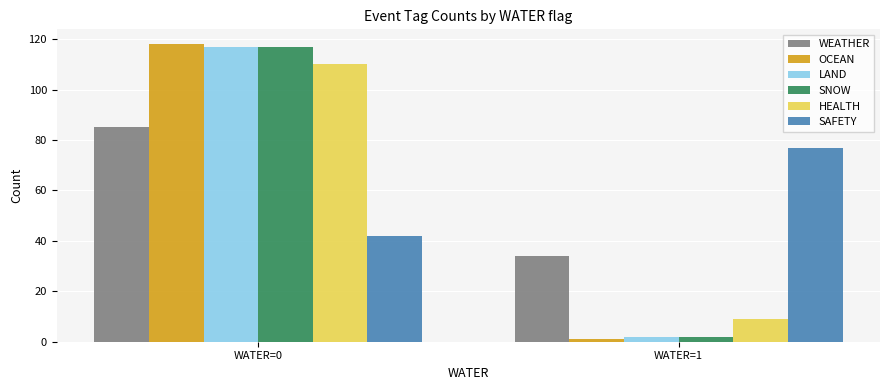

Which label corresponds to the smallest value in the chart?

WATER=1